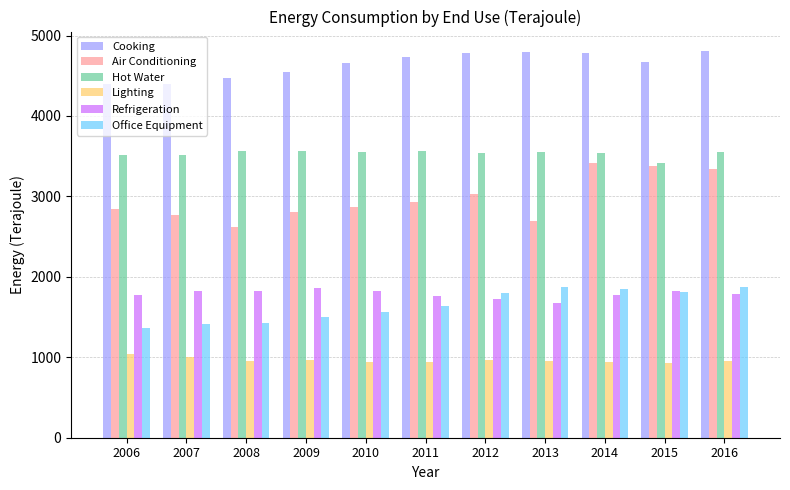

Which series has the largest range (max minus min)?

Air Conditioning